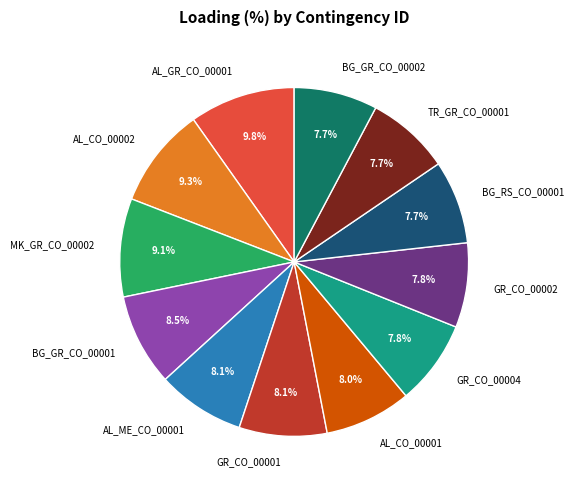

What percentage is NOT represented by BG_RS_CO_00001?

92.3%